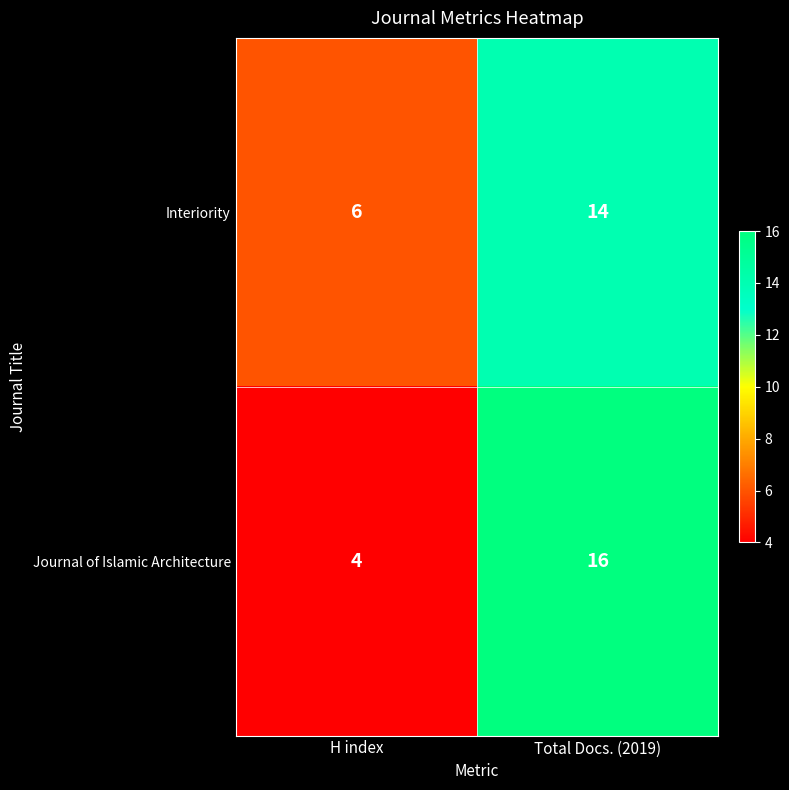

What is the maximum value shown in the chart?

16